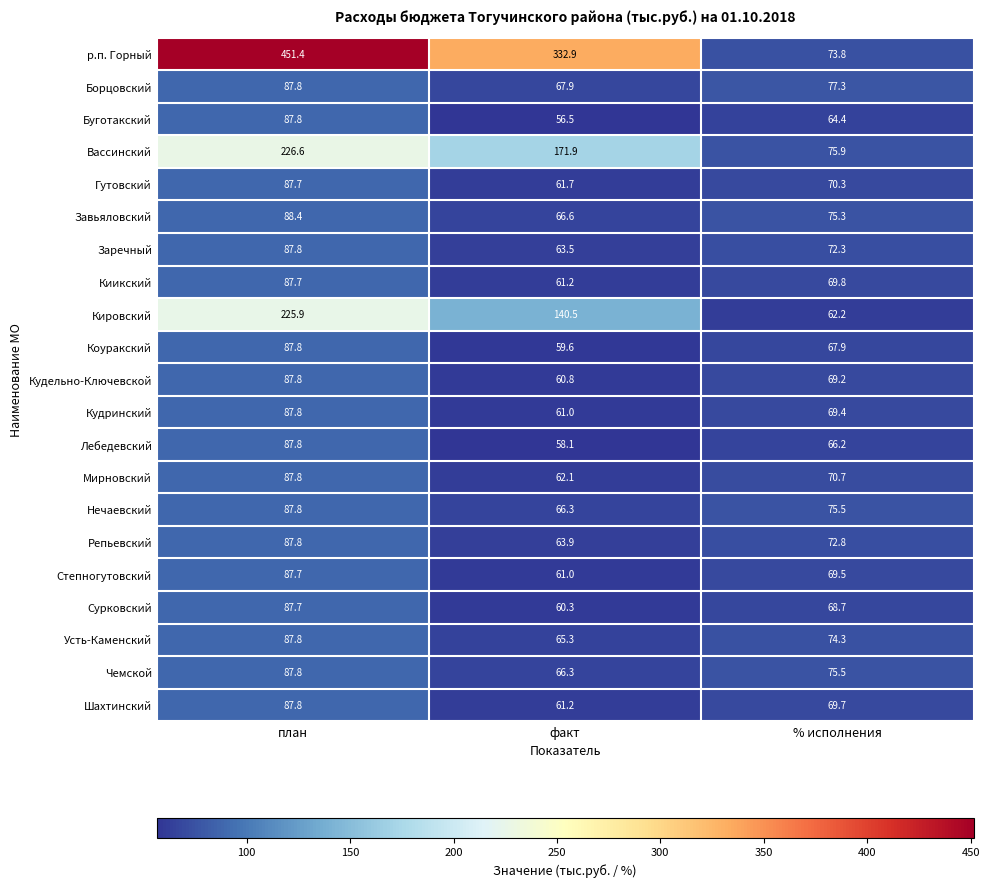

At which label is Сурковский closest to 74?

% исполнения